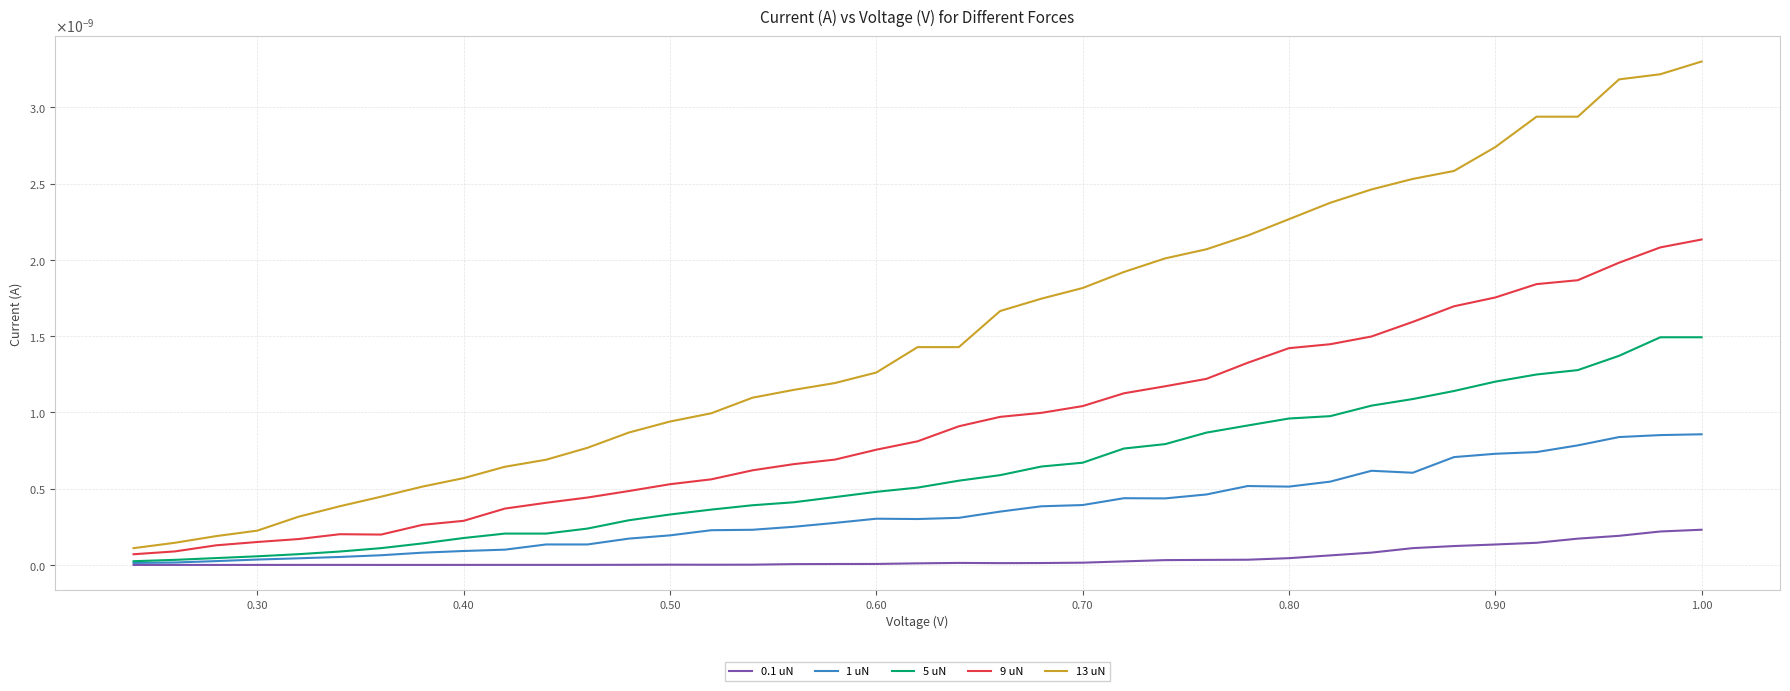

List the series in order of their peak value, lowest first.

0.1 uN, 1 uN, 5 uN, 9 uN, 13 uN